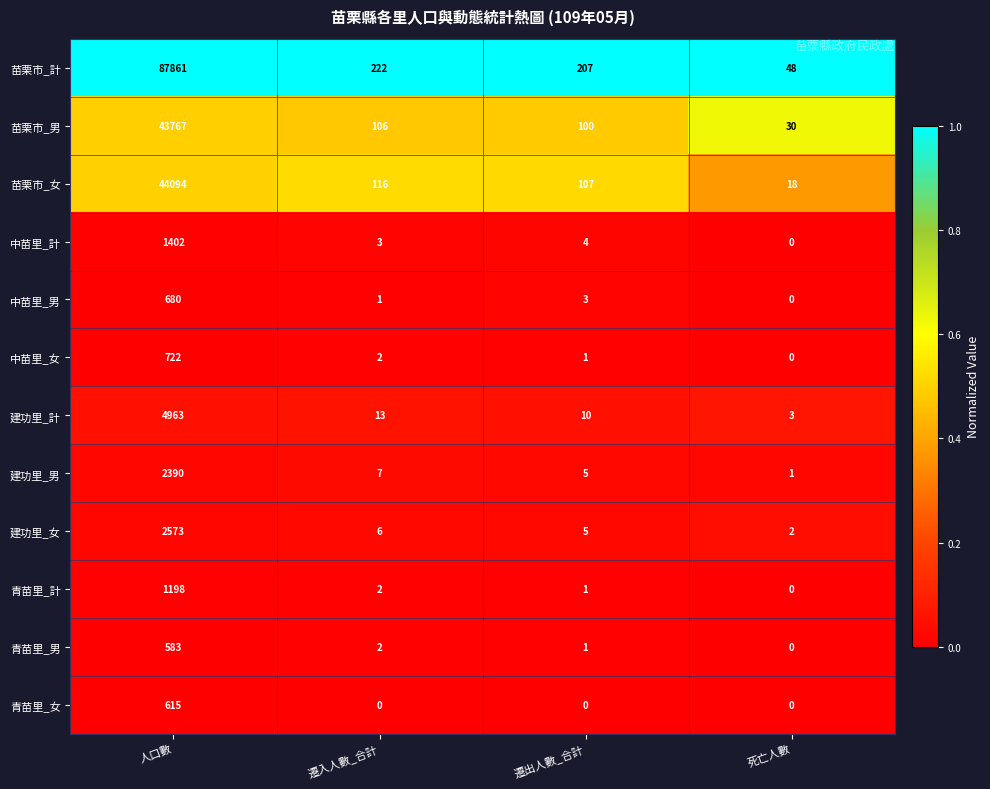

What is the total value across all series at 遷入人數_合計?

480